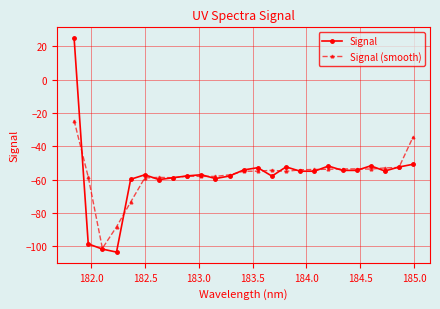

Which series has the widest spread of values?

Signal